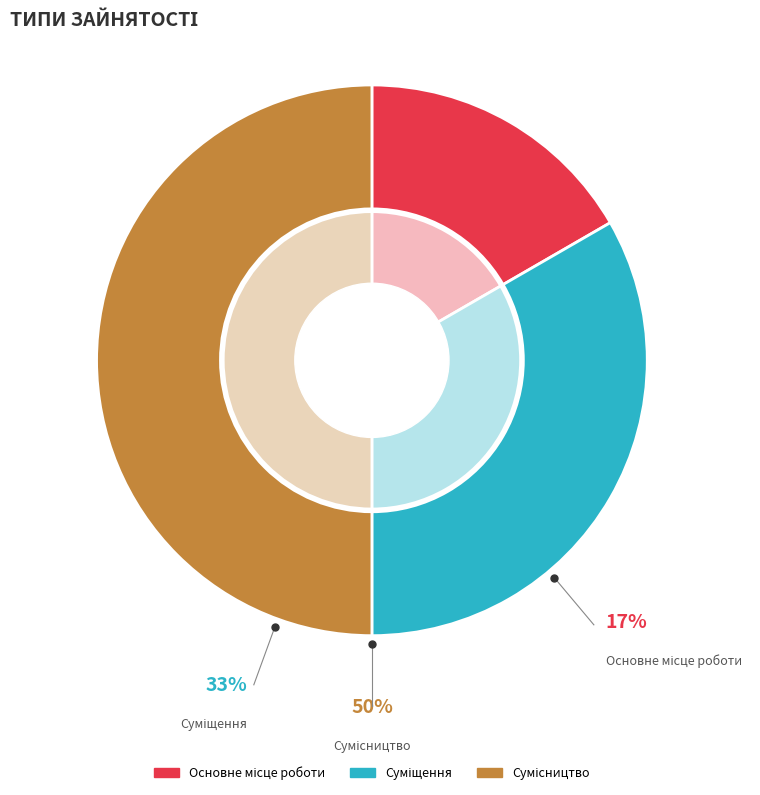

Is it true that Суміщення is 43% of the pie?

False